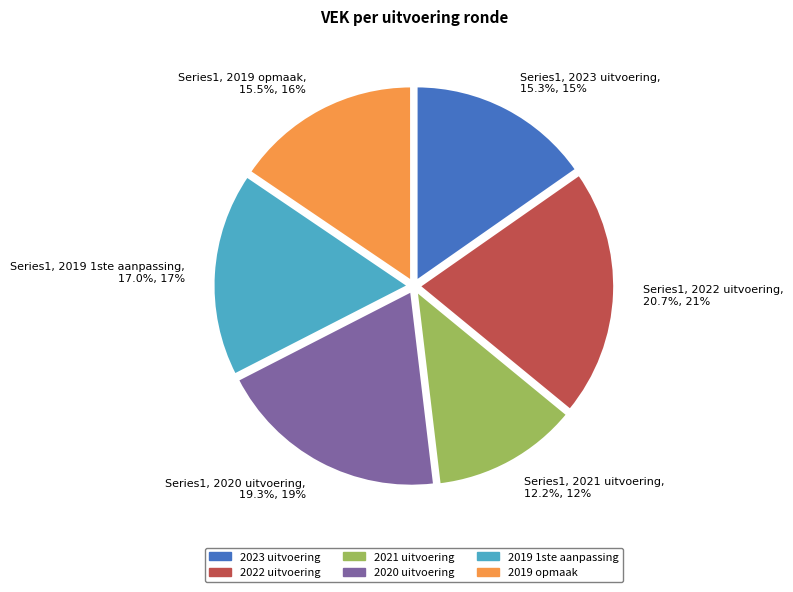

What percentage do Series1, 2019 1ste aanpassing, 17.0%, 17% and Series1, 2022 uitvoering, 20.7%, 21% together represent?

37.7%